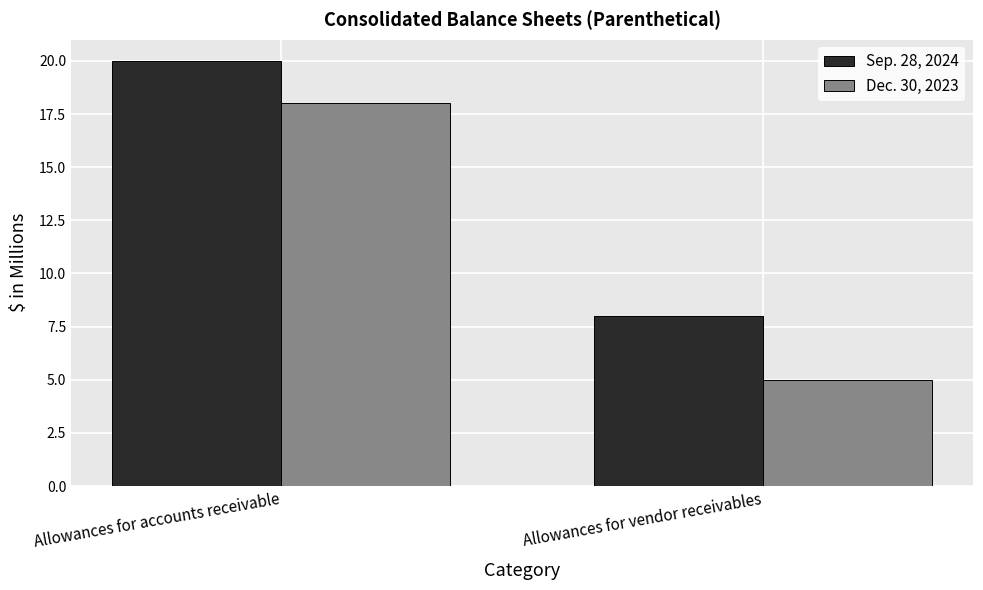

Which category has the highest value in the Dec. 30, 2023 series?

Allowances for accounts receivable